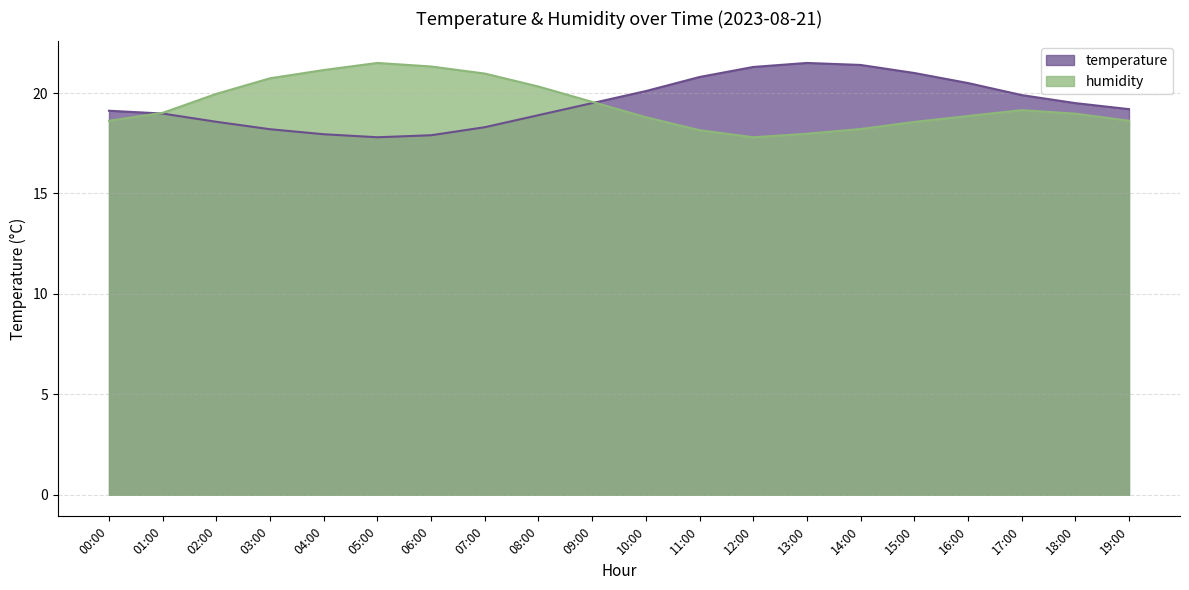

How many intersections are there between humidity and temperature?

2